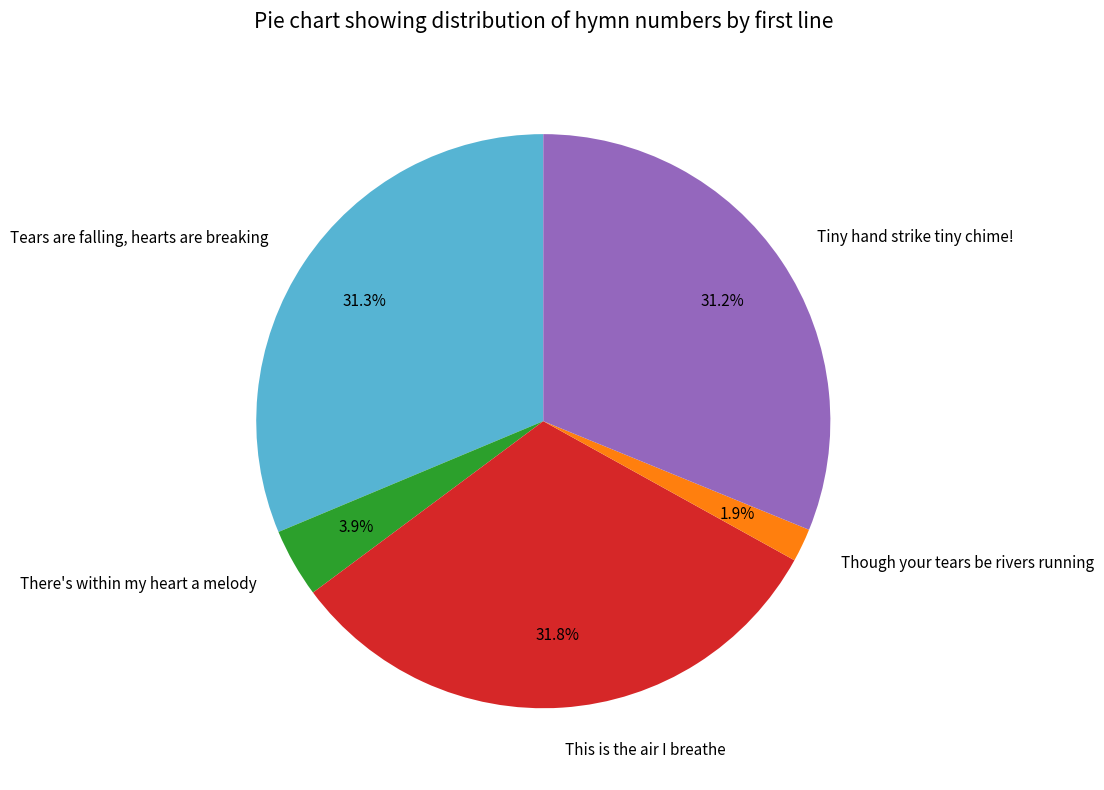

Count the number of slices in the pie.

5